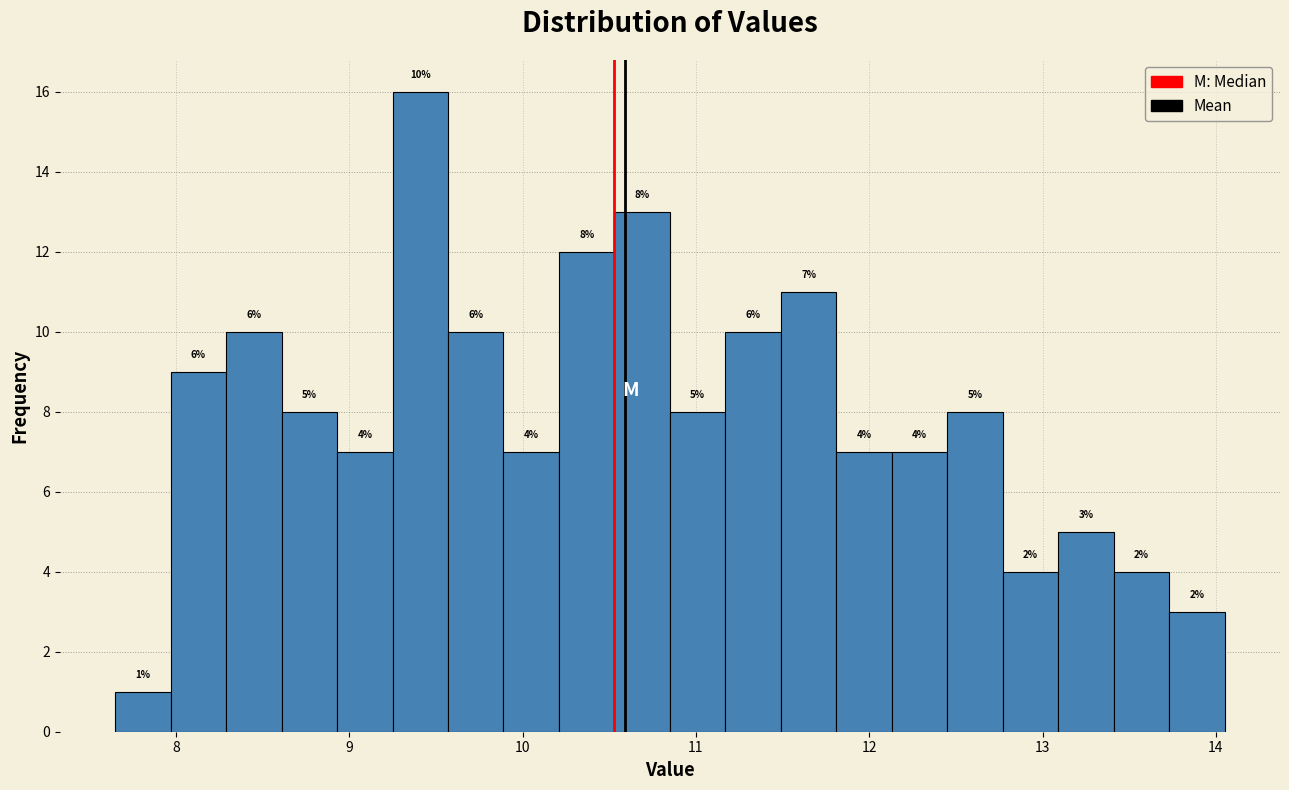

Read against the x-axis, roughly where is the centre of the tallest bar?

9.4